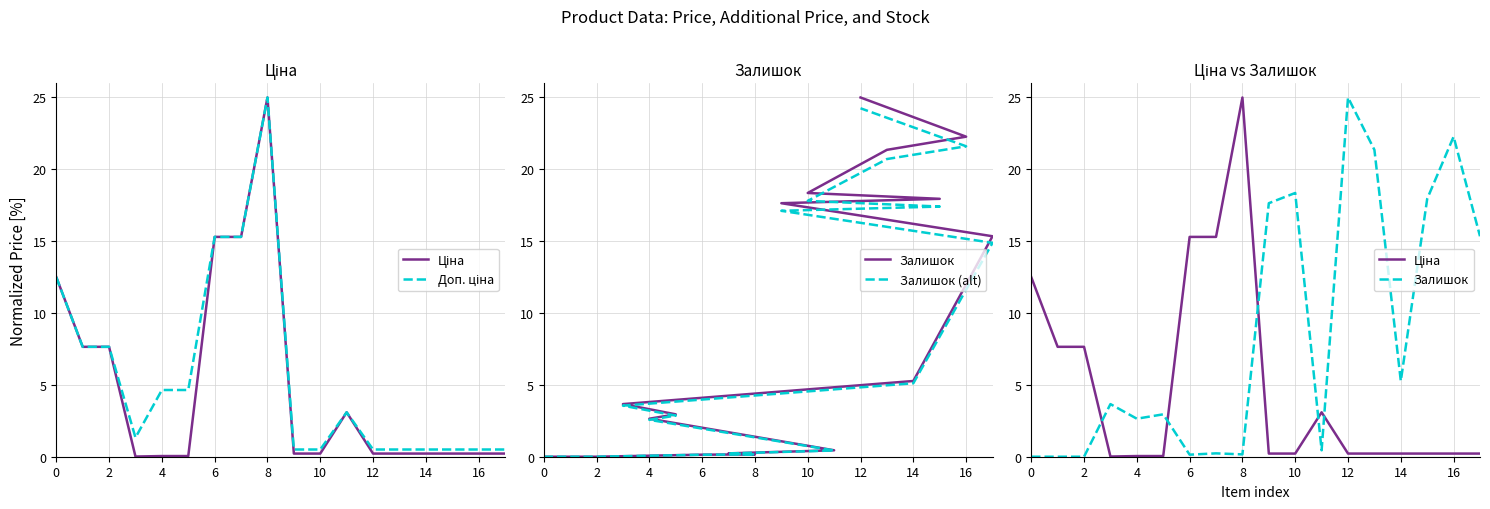

What is the difference between the maximum and minimum values in the Залишок series?

25.0